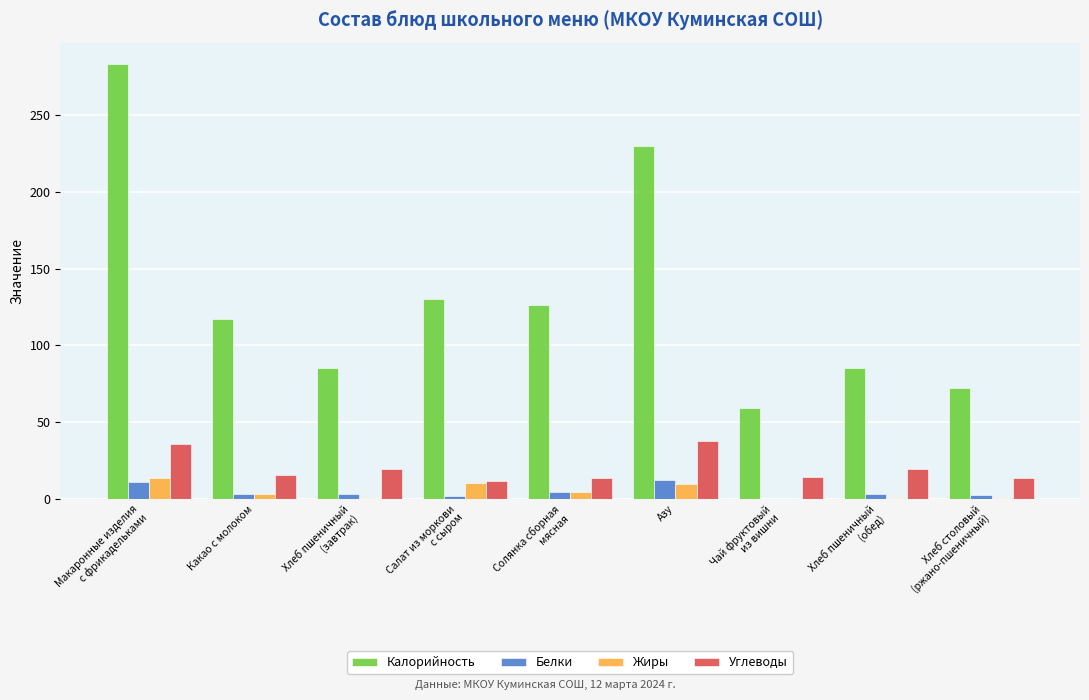

The Жиры series shows 9.4 at Азу. True or false?

True